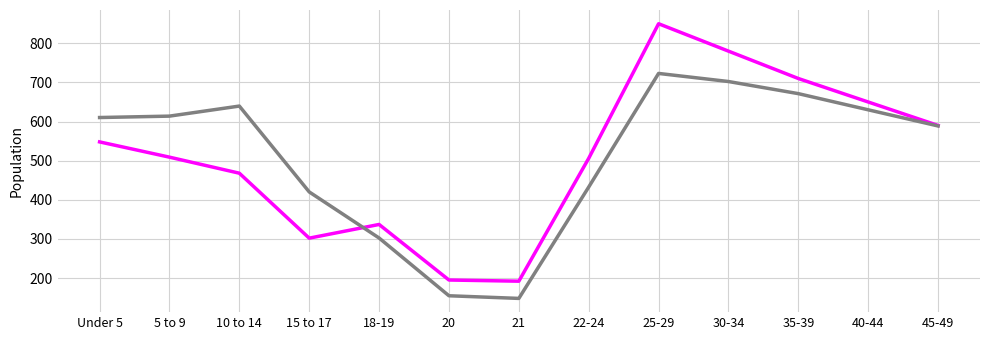

What is the smallest value displayed?

148.0